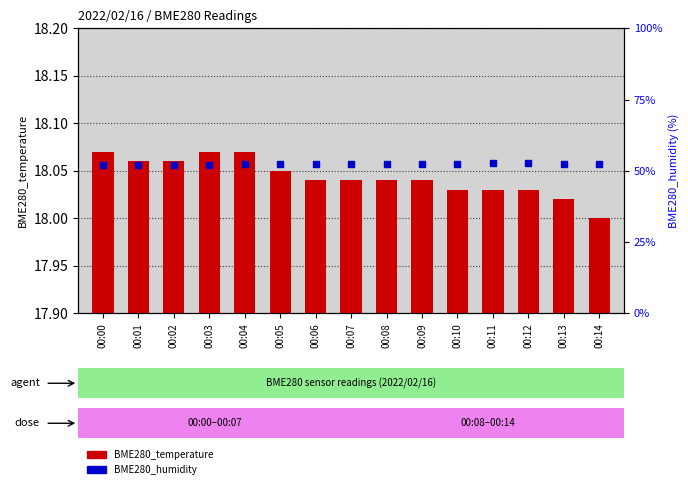

Which series contains the highest Y value?

BME280_humidity